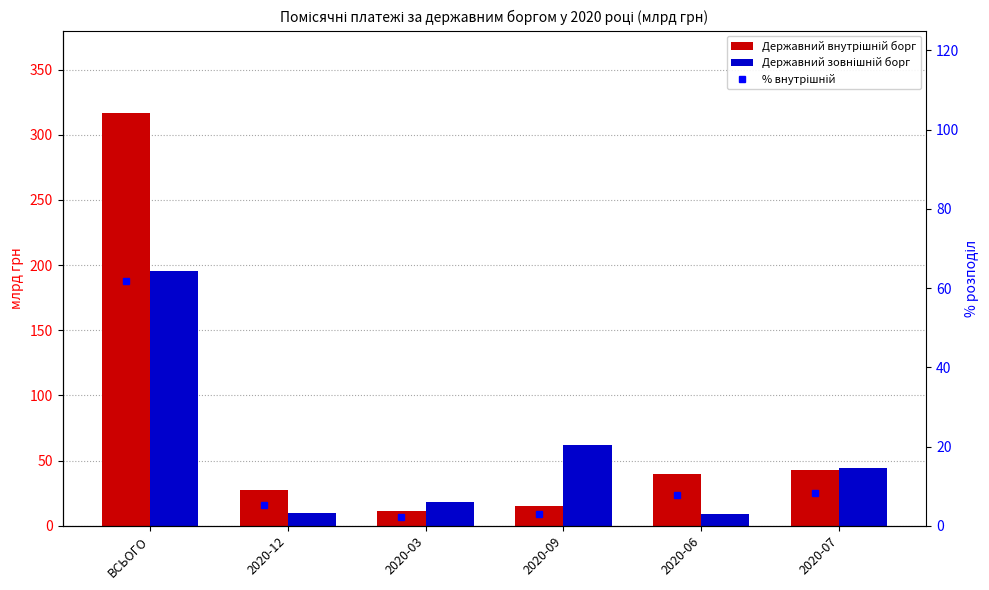

Is the value of Державний зовнішній борг at 2020-12 greater than the value of Державний внутрішній борг at 2020-07?

No